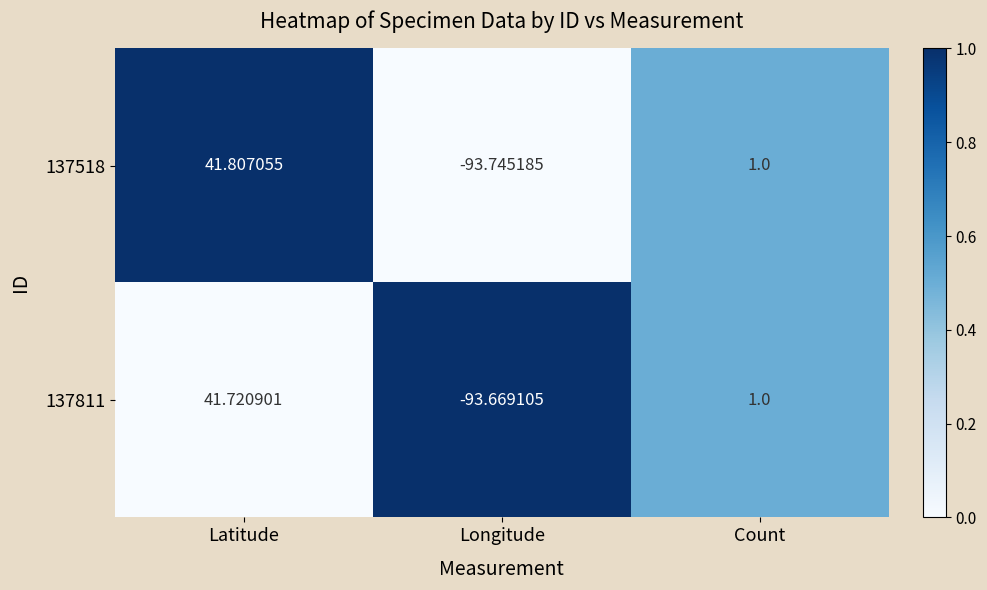

List the series in order of their peak value, highest first.

137518, 137811